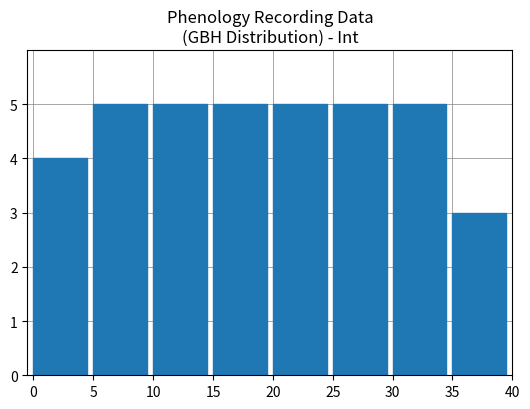

Reading left to right, list all the values displayed in this chart.

4	5	5	5	5	5	5	3